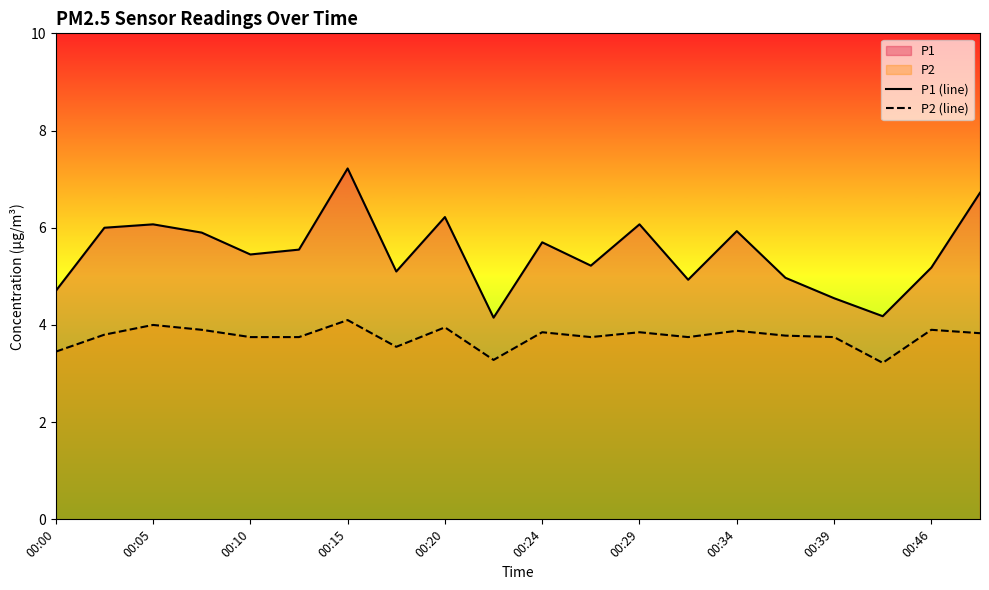

What is the spread (max minus min) of values at 00:20?

2.3